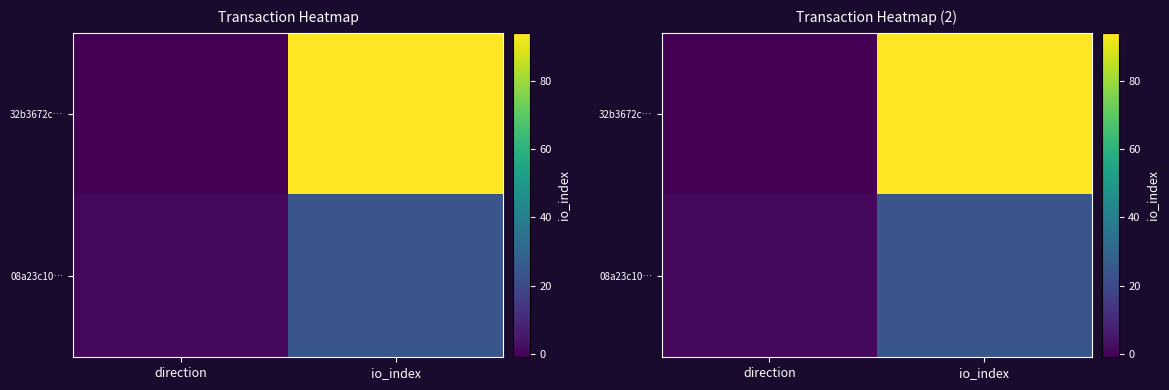

Where is 32b3672c… nearest to the value 46?

direction